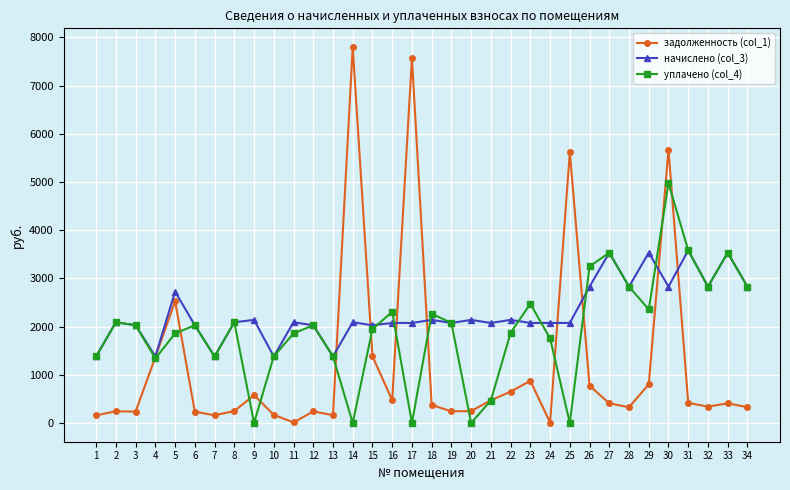

Does the chart display data point markers on the line(s)?

Yes